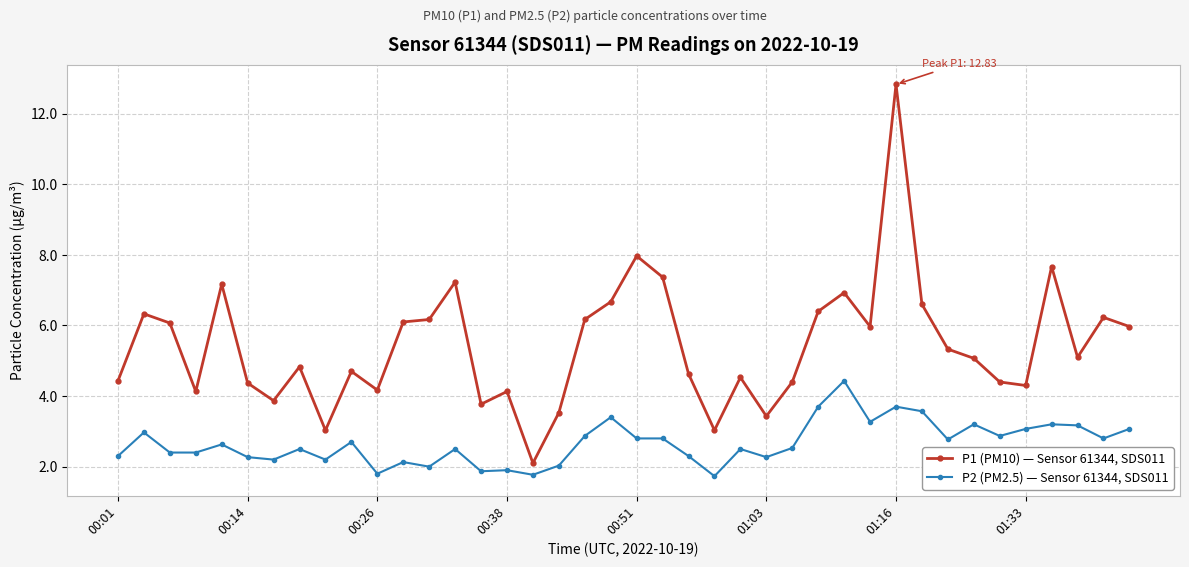

Which series has the largest range (max minus min)?

P1 (PM10) — Sensor 61344, SDS011